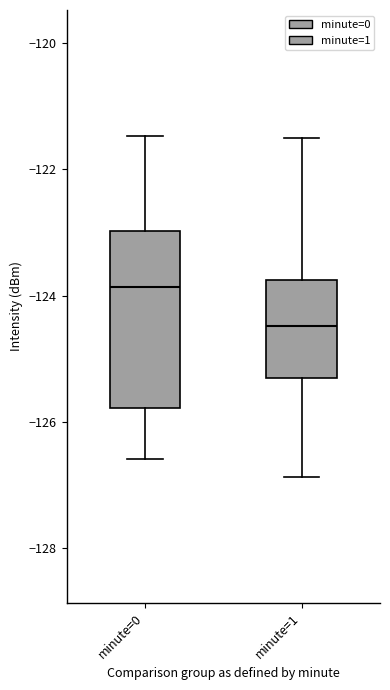

Comparing the boxes themselves (not the whiskers), which one is the tallest?

minute=0